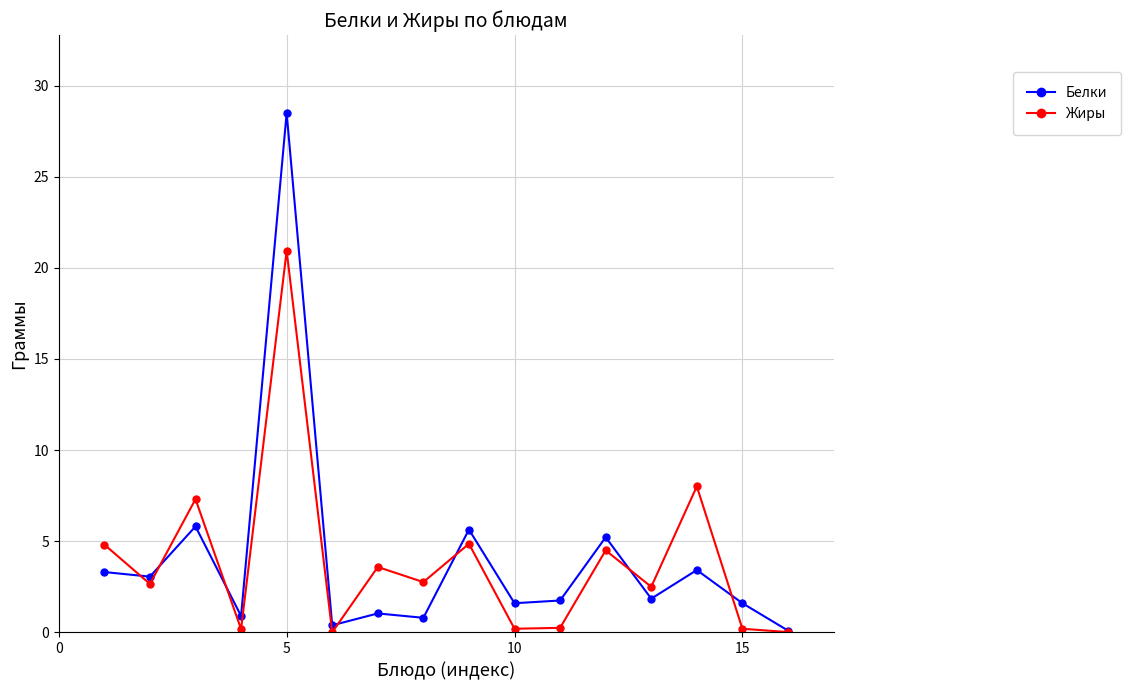

What is the average value of the Жиры series?

3.9